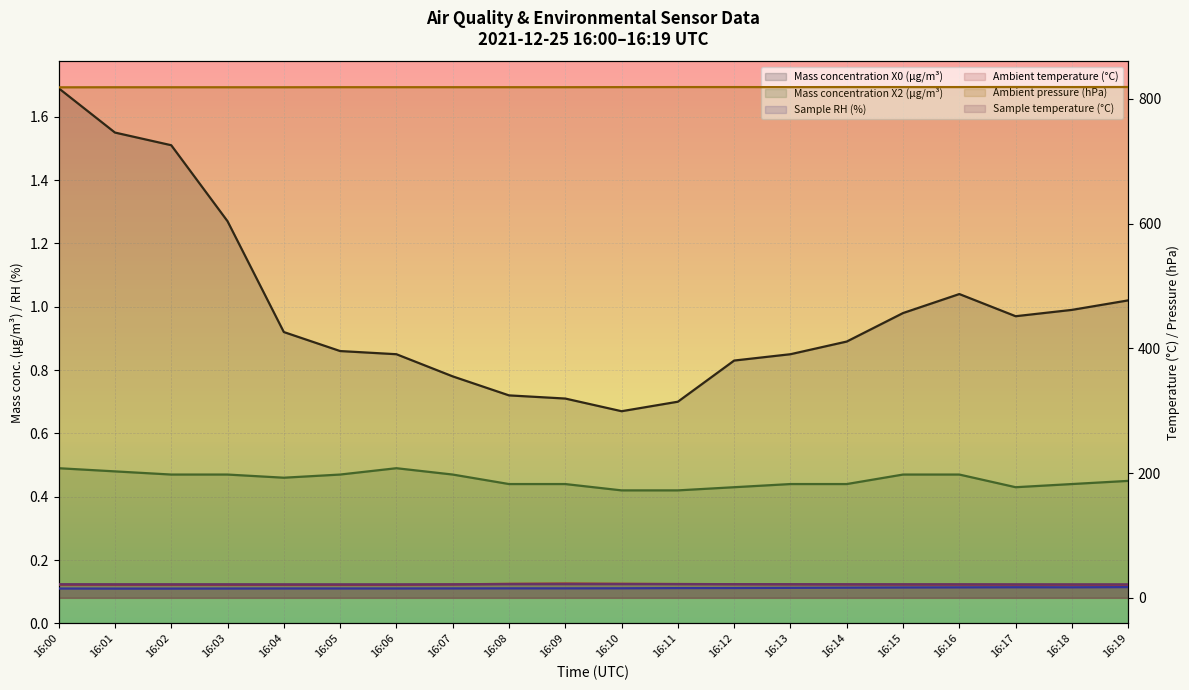

True or false: Ambient pressure (hPa) and Ambient temperature (°C) cross at least once.

False